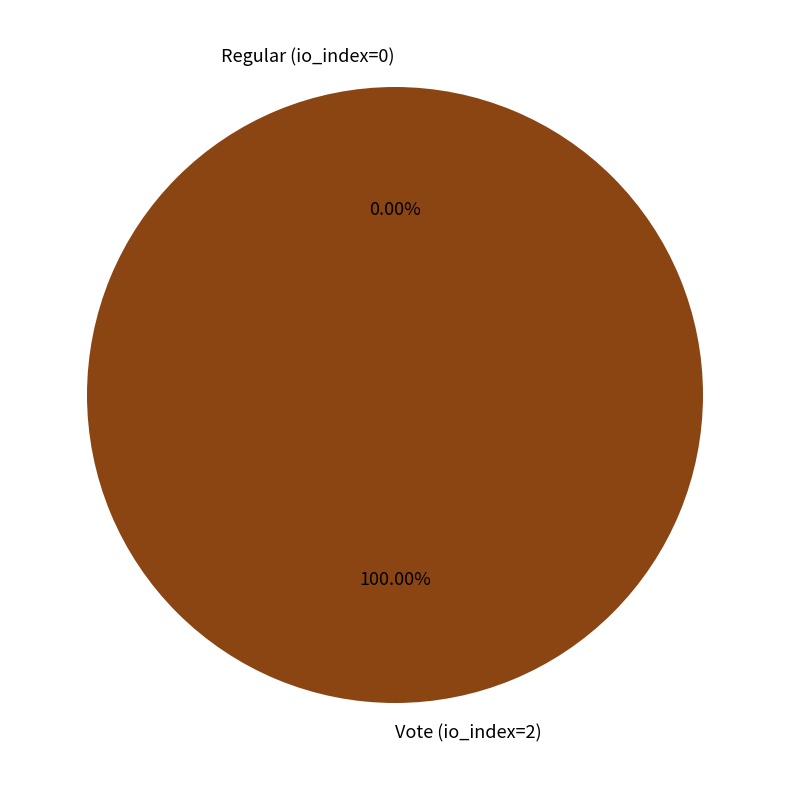

Rank the categories by value from highest to lowest.

Vote (io_index=2), Regular (io_index=0)